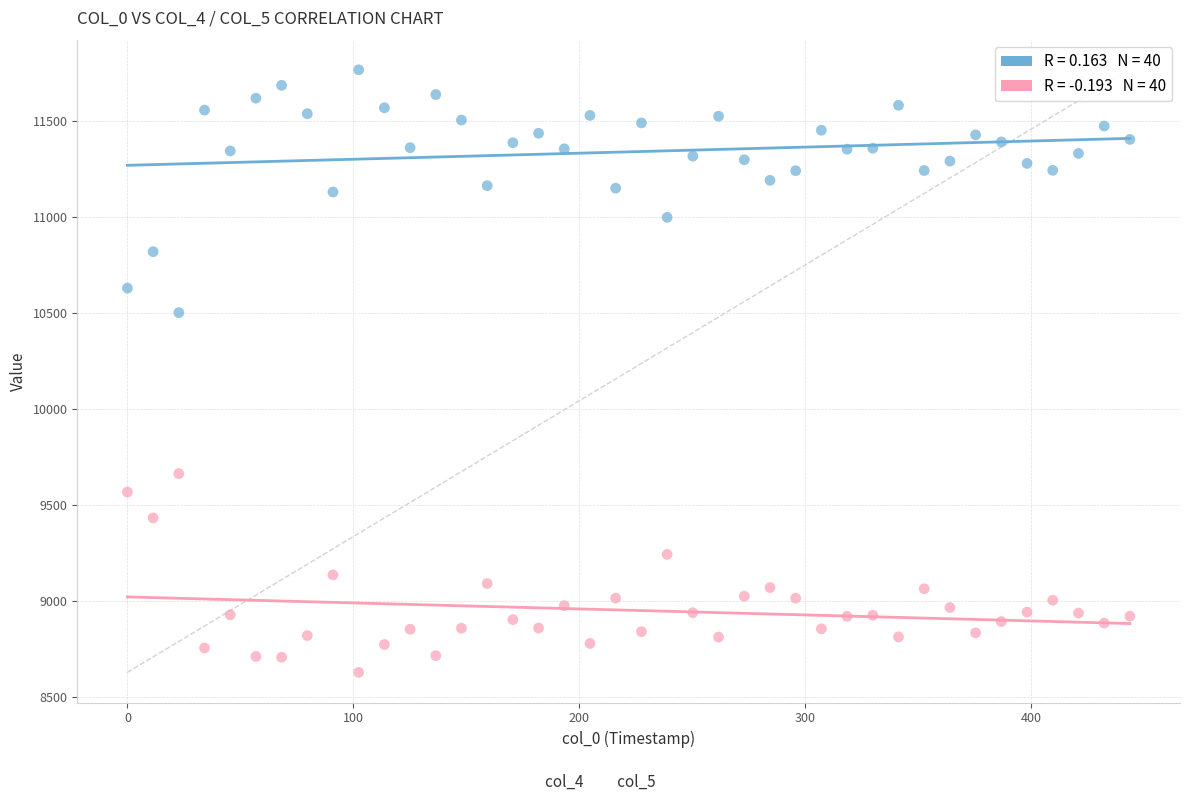

Across all series, what Y value is closest to 10196?

10501